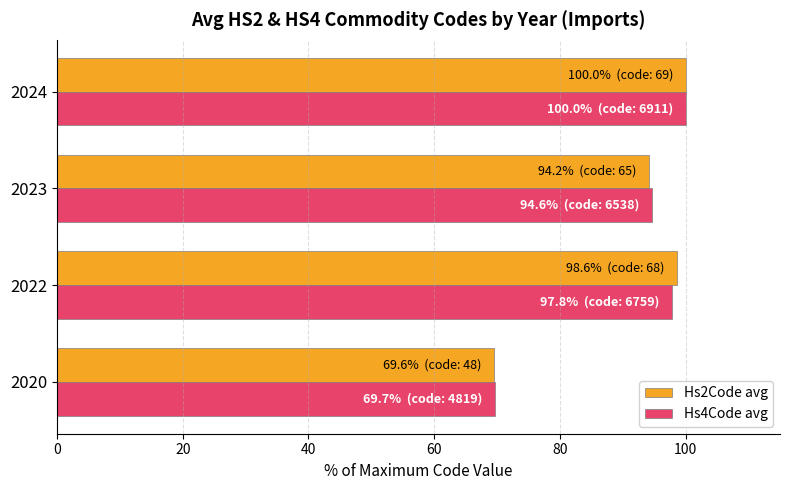

The value of Hs2Code avg at 2022 is 98.6. True or false?

True